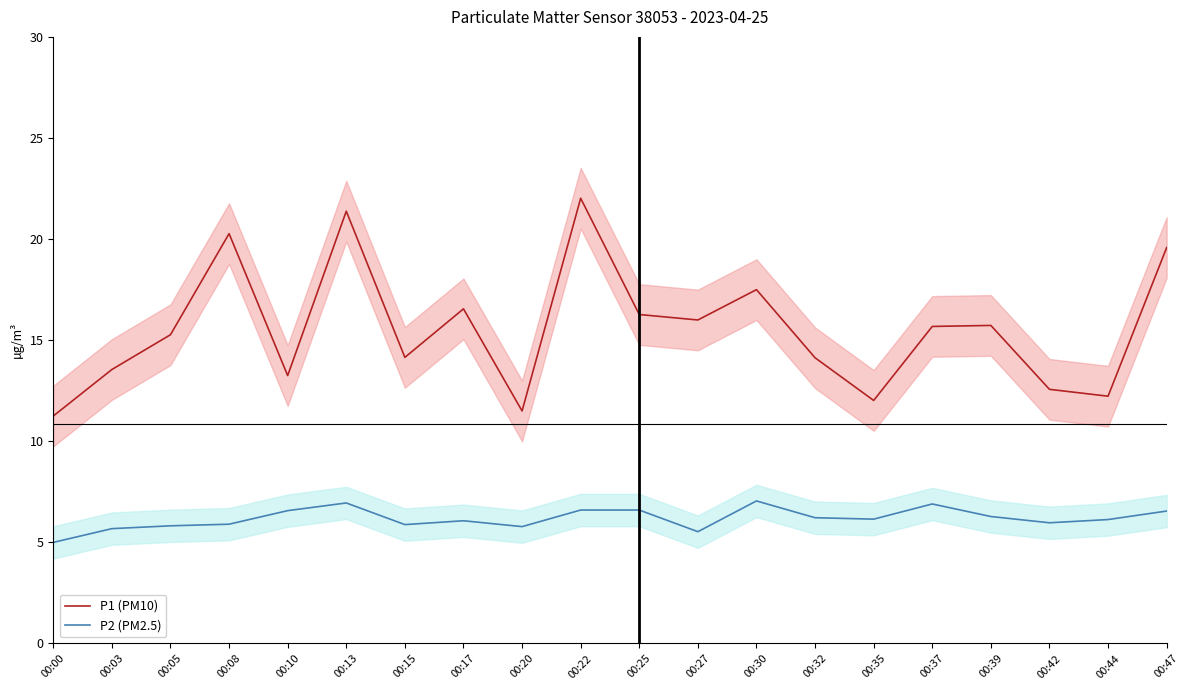

Reading left to right, transcribe all the data shown in this chart.

P1 (PM10): 00:00=11.2	00:03=13.6	00:05=15.3	00:08=20.3	00:10=13.2	00:13=21.4	00:15=14.2	00:17=16.6	00:20=11.5	00:22=22.0	00:25=16.3	00:27=16.0	00:30=17.5	00:32=14.1	00:35=12.0	00:37=15.7	00:39=15.7	00:42=12.6	00:44=12.2	00:47=19.6
P2 (PM2.5): 00:00=5.0	00:03=5.7	00:05=5.8	00:08=5.9	00:10=6.6	00:13=7.0	00:15=5.9	00:17=6.1	00:20=5.8	00:22=6.6	00:25=6.6	00:27=5.5	00:30=7.0	00:32=6.2	00:35=6.2	00:37=6.9	00:39=6.3	00:42=6.0	00:44=6.1	00:47=6.5